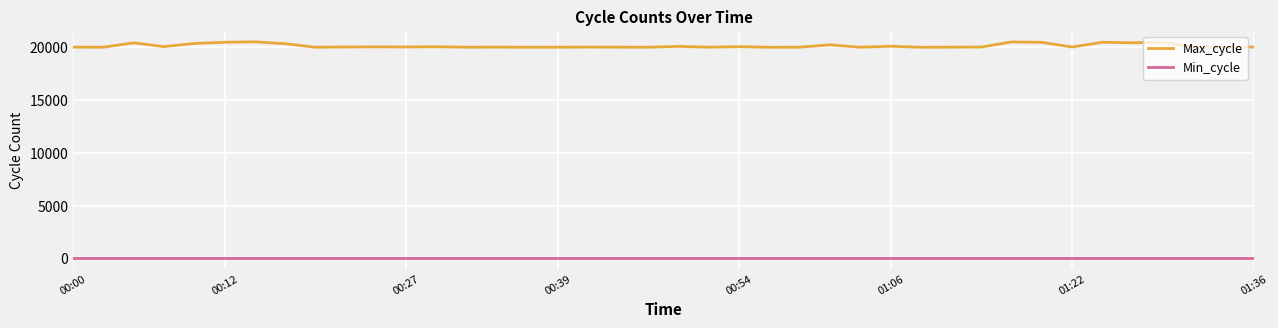

What is the greatest value displayed?

20537